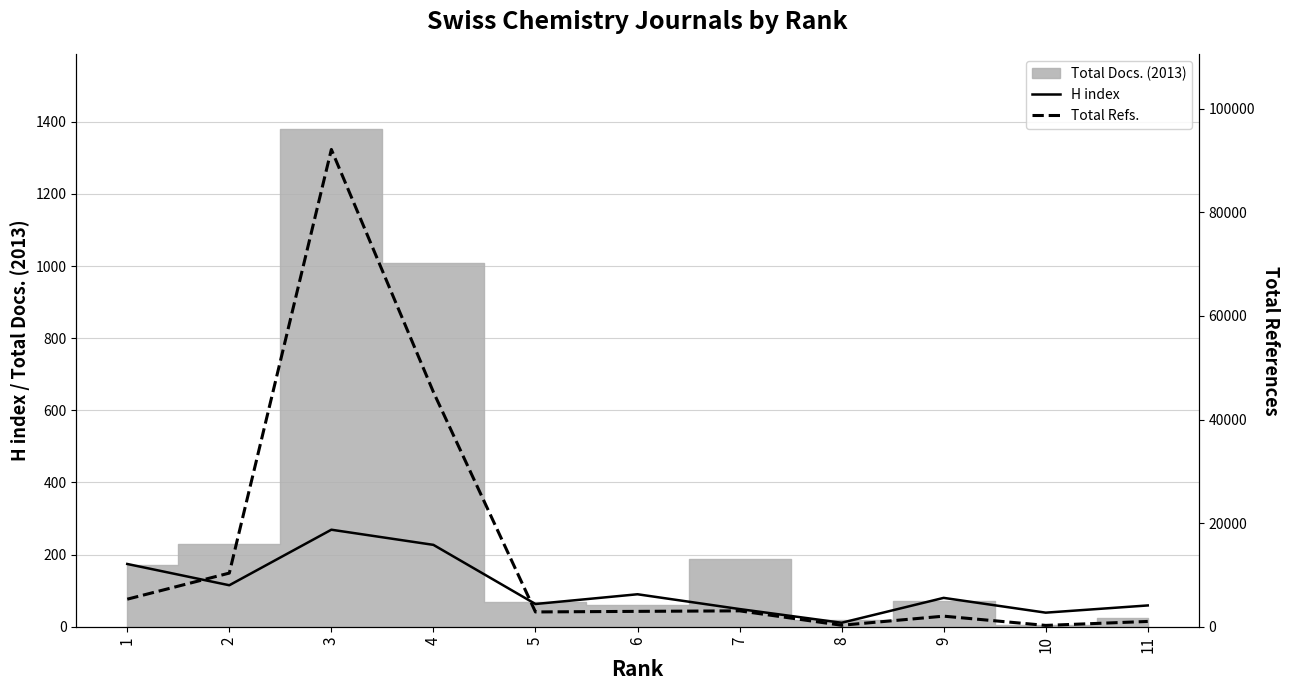

True or false: H index has a value of 441 at 3.

False